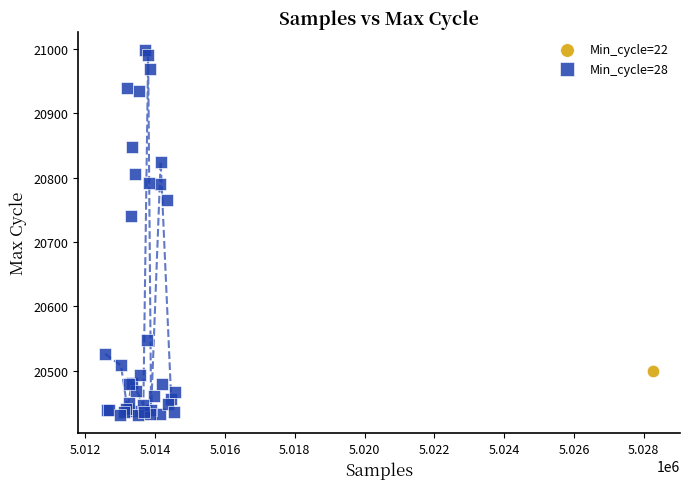

What are all the series names shown in the legend?

Min_cycle=22, Min_cycle=28